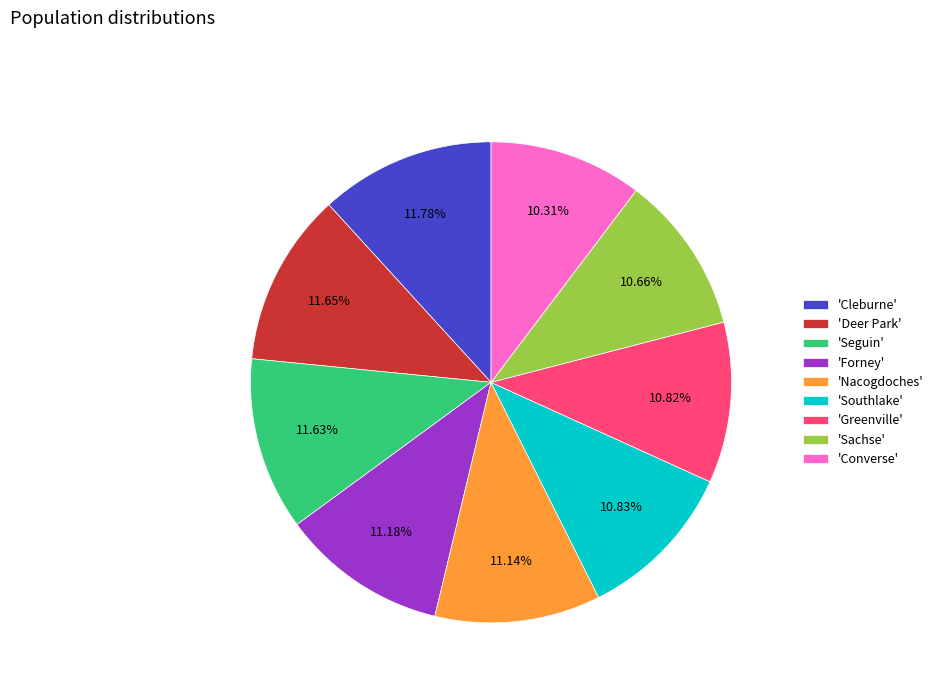

Do 'Southlake' and 'Cleburne' together represent more than half of the pie?

No